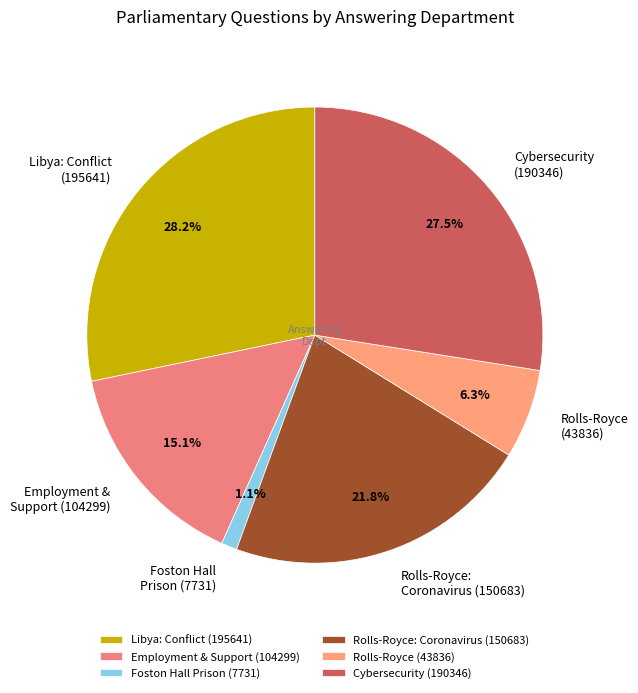

Rank the categories by value from lowest to highest.

Foston Hall Prison (7731), Rolls-Royce (43836), Employment & Support (104299), Rolls-Royce: Coronavirus (150683), Cybersecurity (190346), Libya: Conflict (195641)